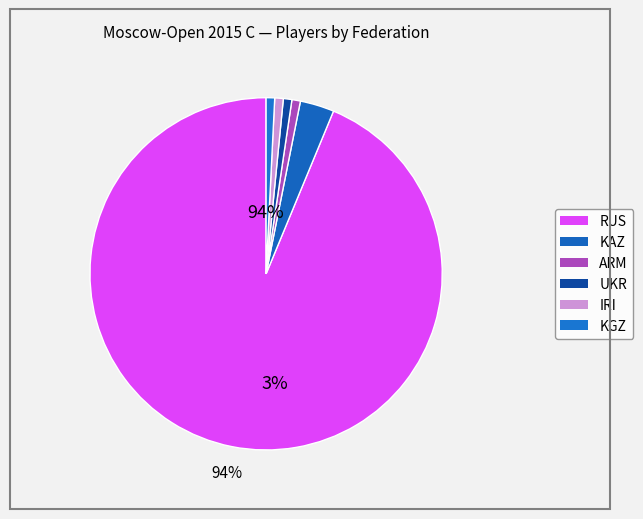

Count the number of slices in the pie.

6